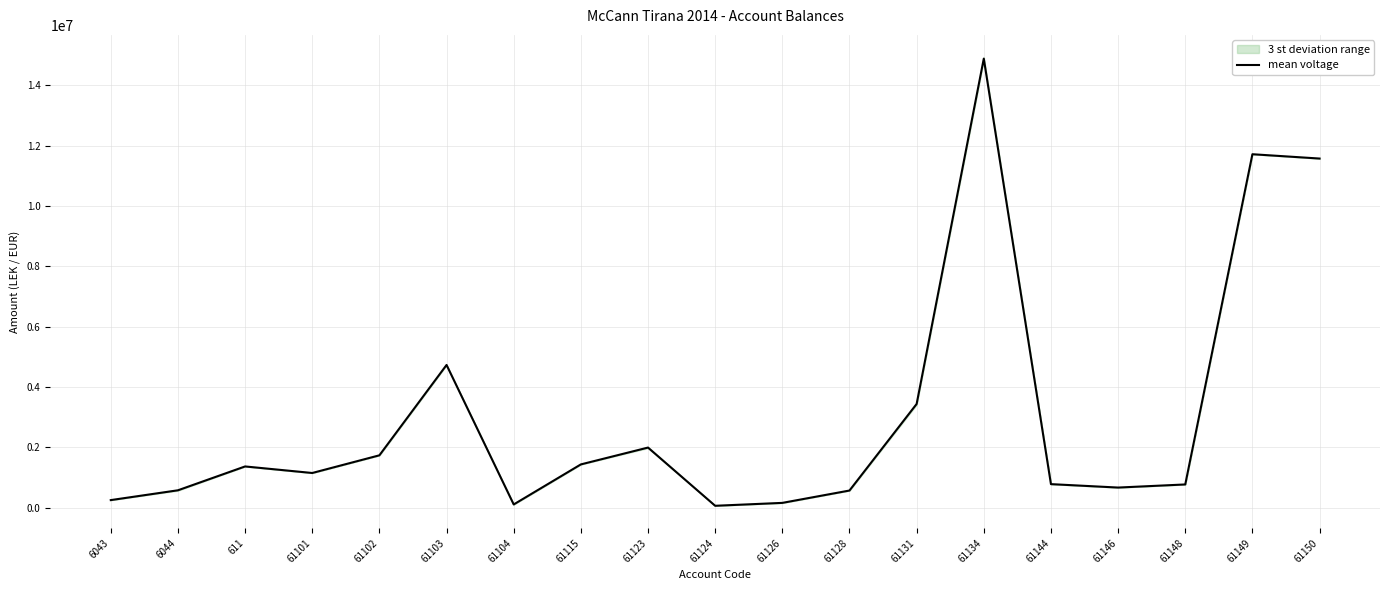

What is the value of the 7th point from the left?

105900.0